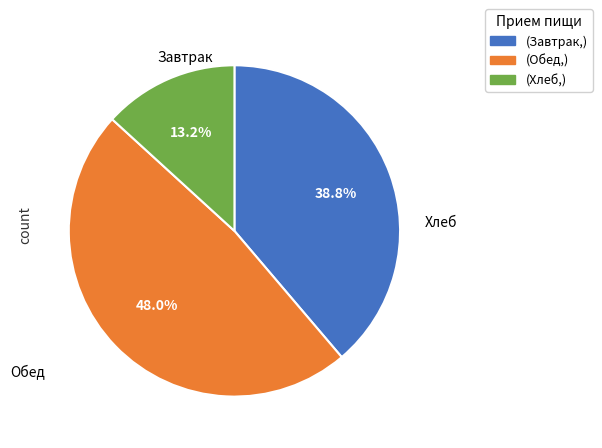

Is there any slice that represents more than half of the pie?

No